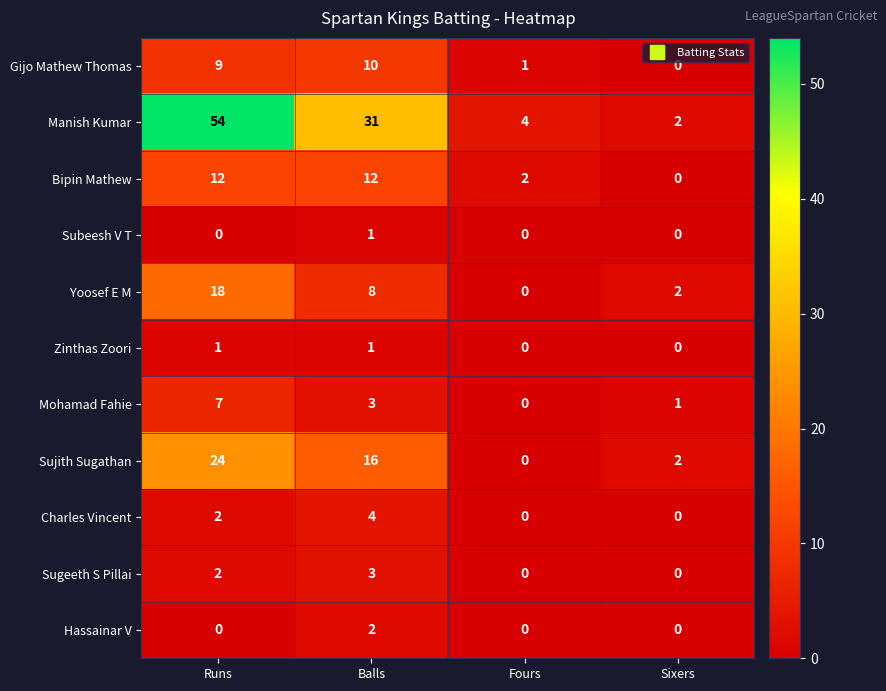

Which series changed the most between Runs and Balls?

Manish Kumar